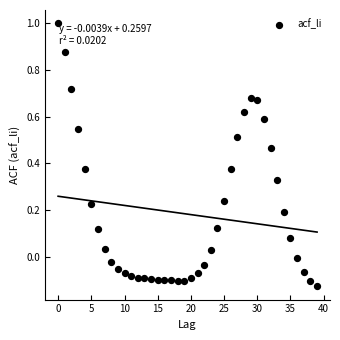

What is the range of Y values (max minus min)?

1.1